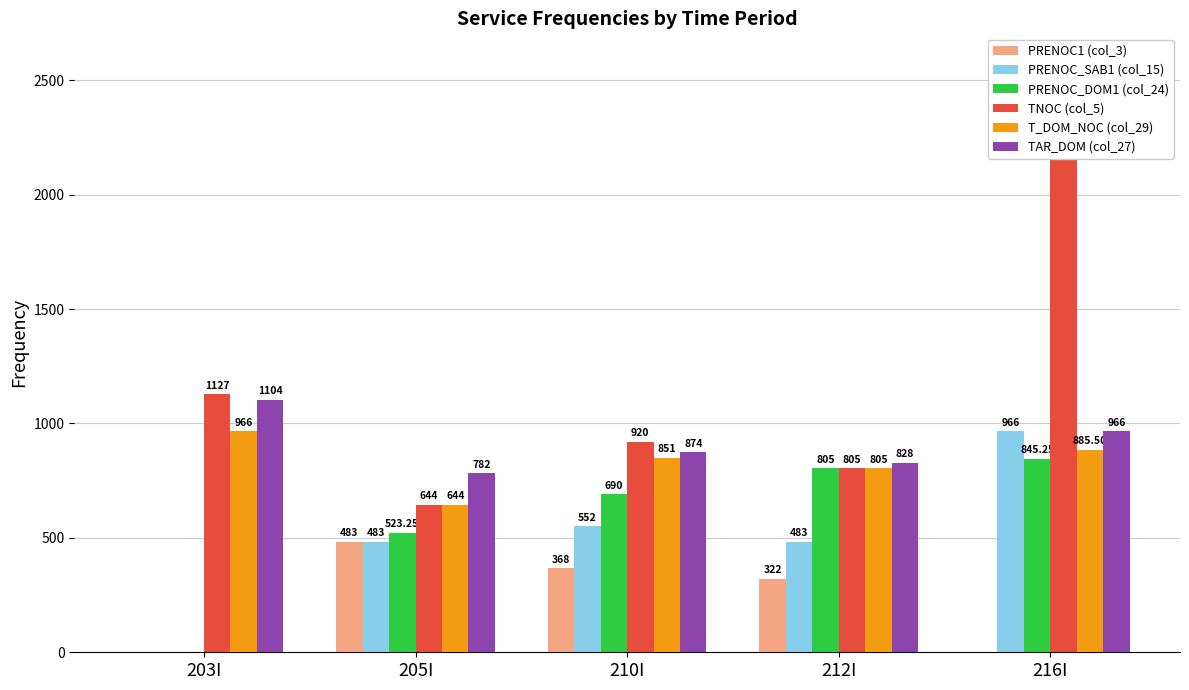

At how many categories does at least one series exceed 1374?

1